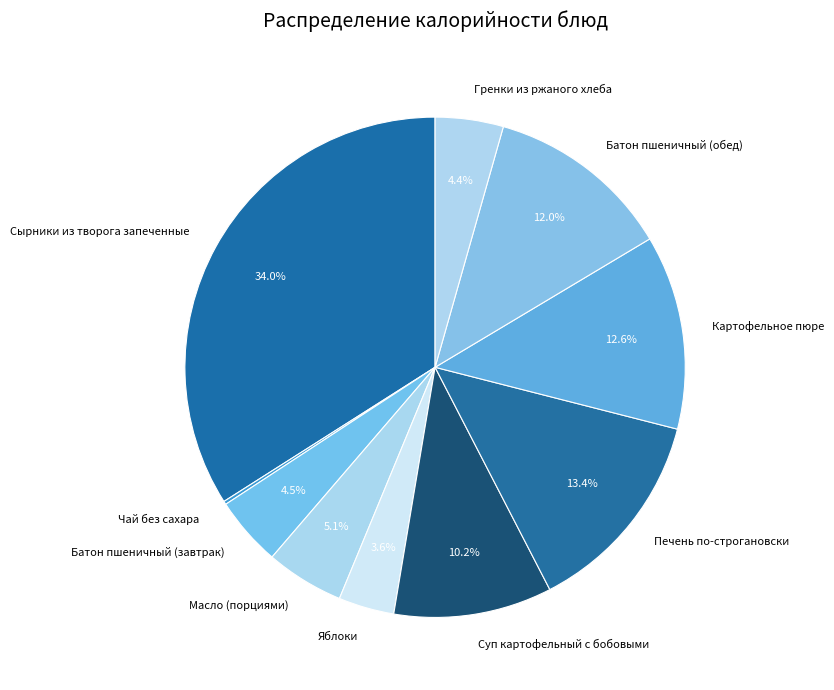

Combined, do Суп картофельный с бобовыми and Сырники из творога запеченные account for over 50%?

No